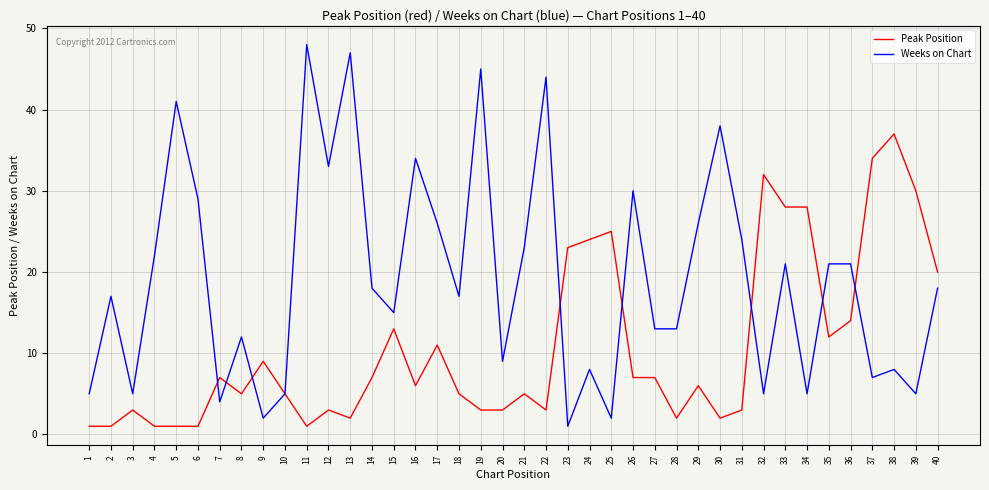

Which category has the highest value across all series?

11